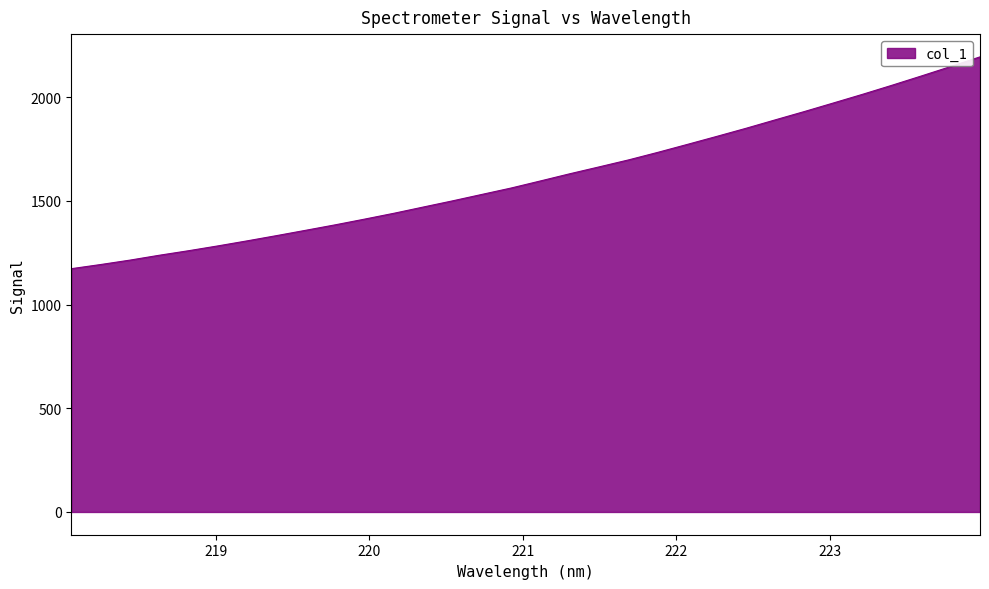

What is the smallest value displayed?

1173.0